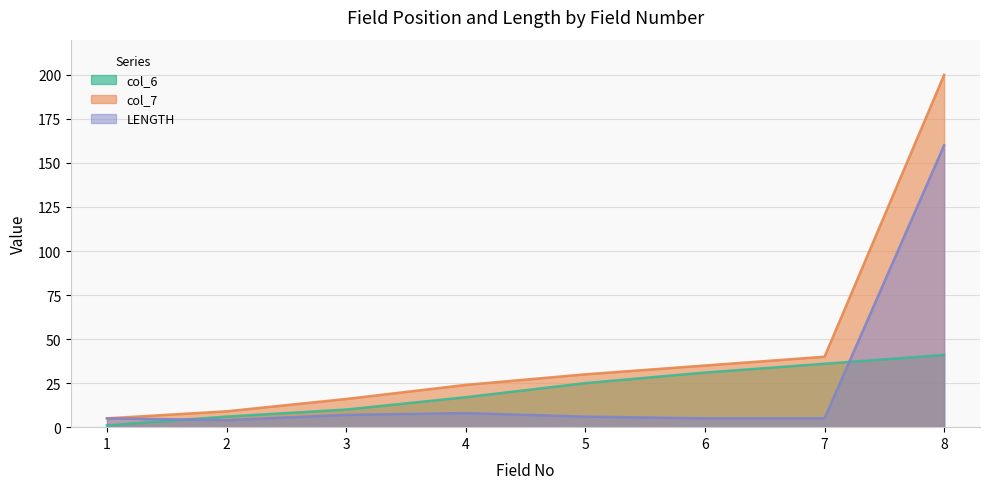

At how many categories does at least one series exceed 121?

1